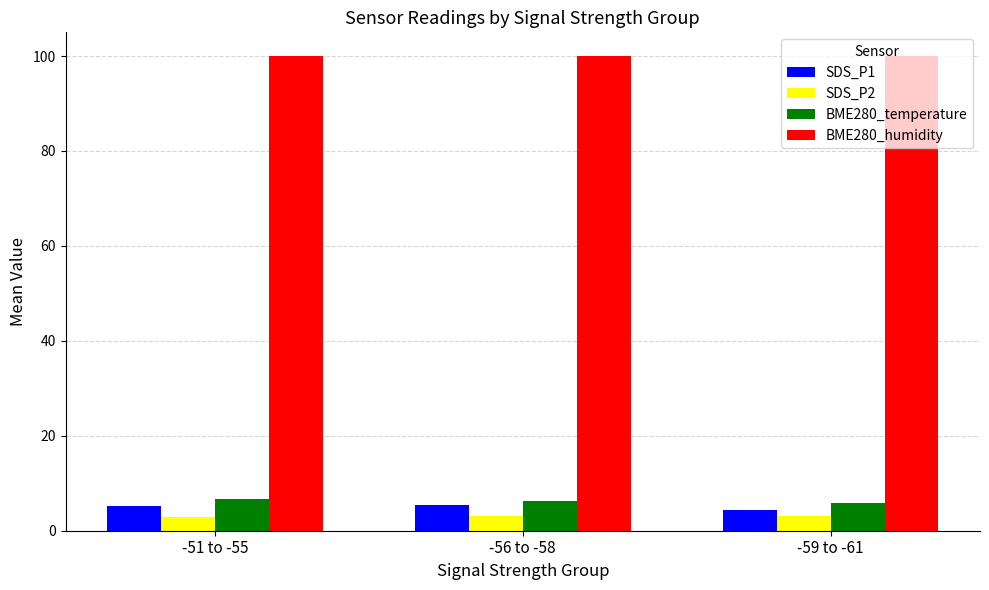

How many bars are there in total?

12